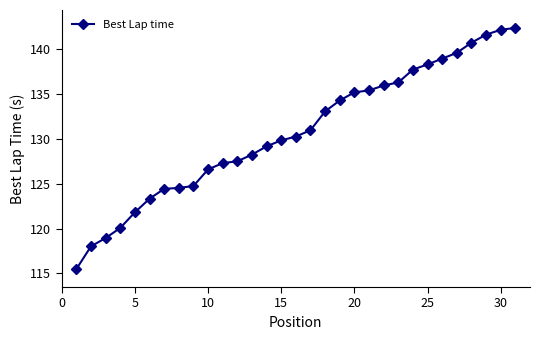

How many values are below 130?

15